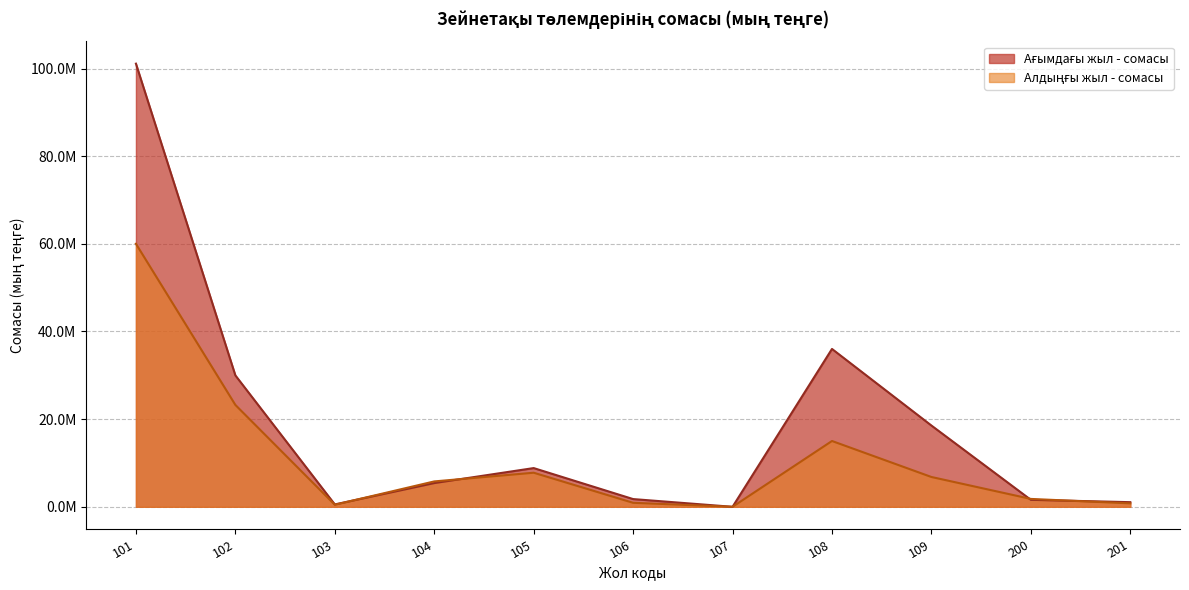

At which label is Ағымдағы жыл - сомасы closest to 50555407?

108